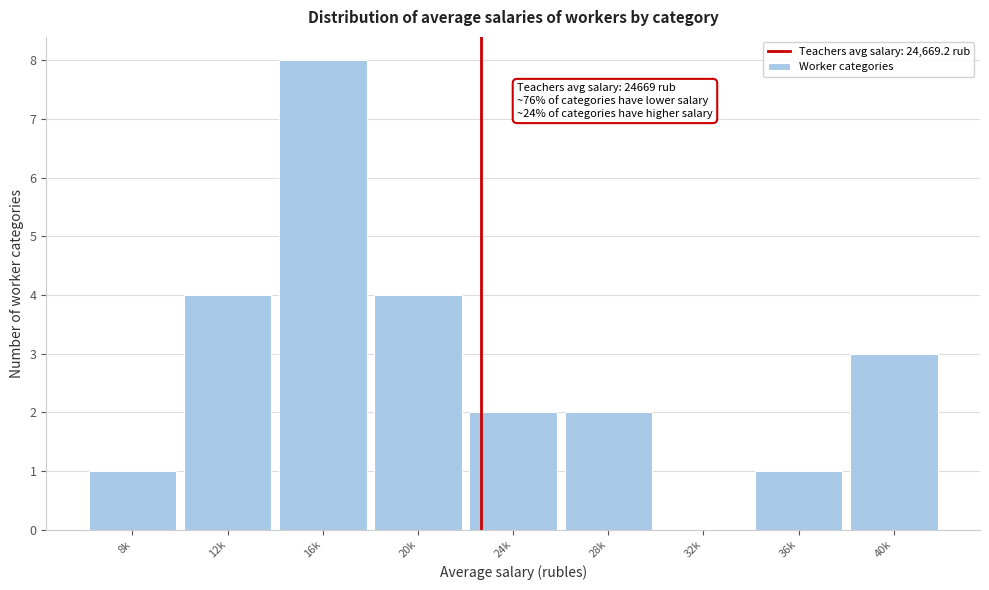

Reading right to left, list all the values displayed in this chart.

40k=3	36k=1	32k=0	28k=2	24k=2	20k=4	16k=8	12k=4	8k=1